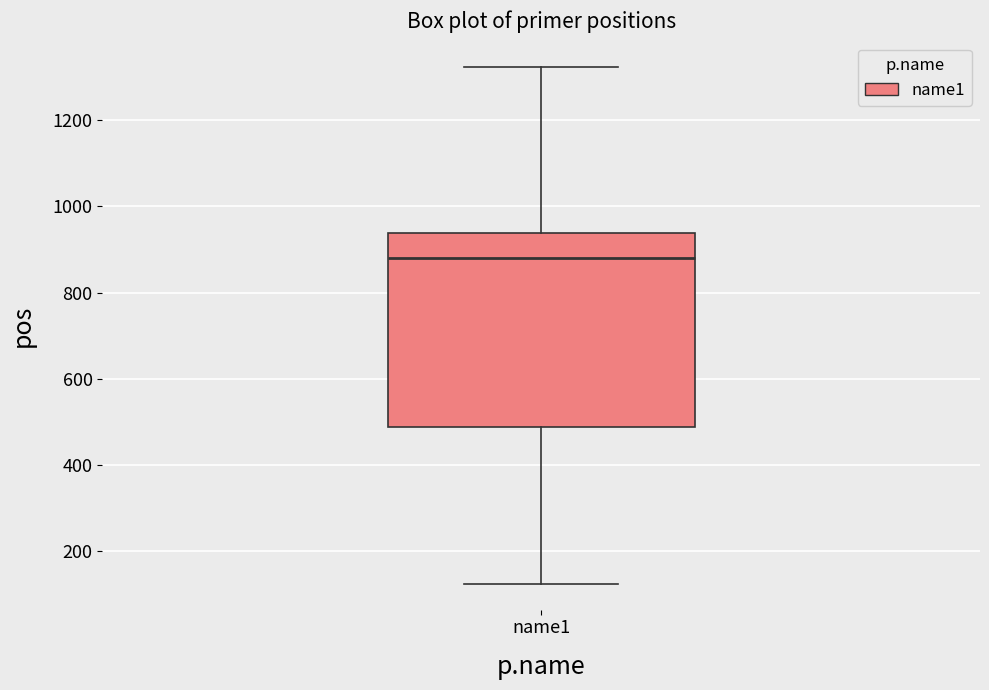

Read this box plot against the y-axis: the position of the median line, the range covered by the box, and the ends of both whiskers. The values are not printed on the chart, so give them approximately, as read against the axis.

median 880, box 480 to 940, whiskers 120 to 1320